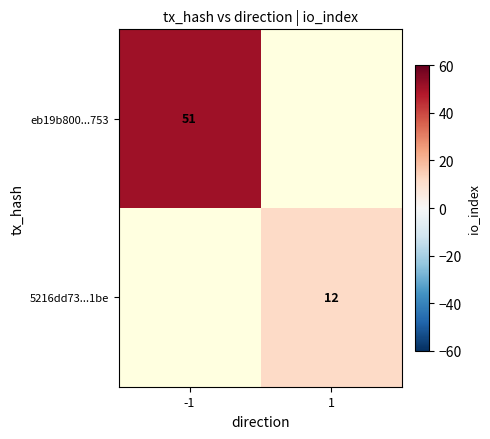

The eb19b800...753 series shows 14 at -1. True or false?

False